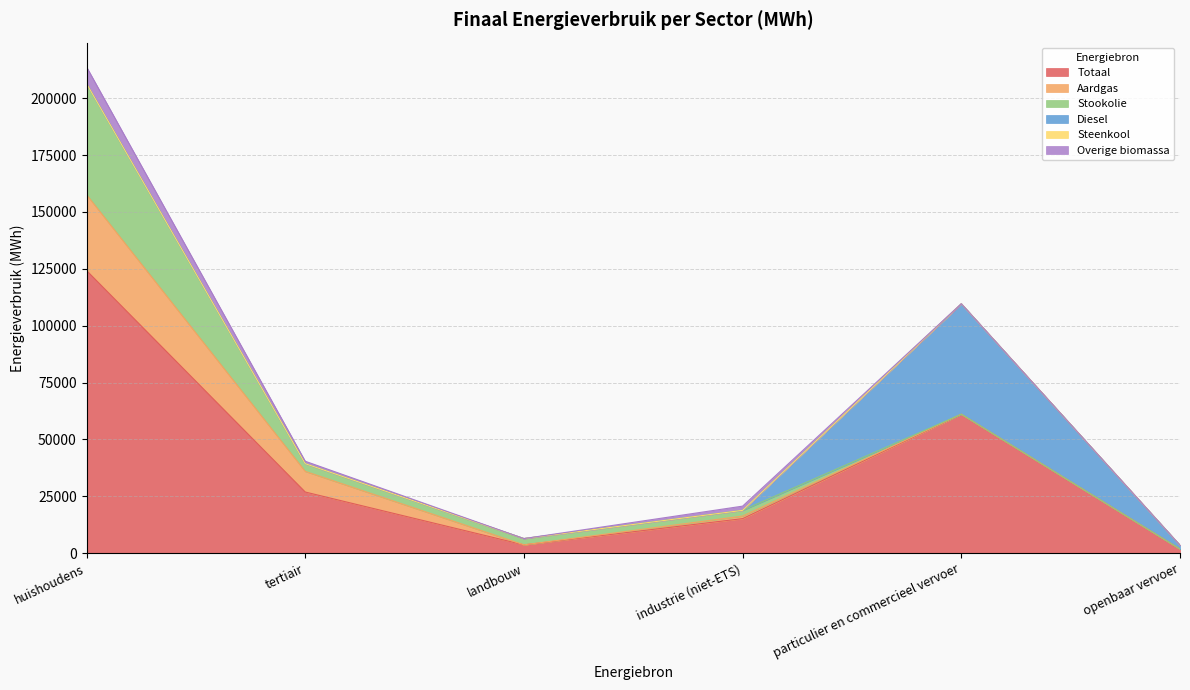

What is the maximum value for Totaal?

124225.5